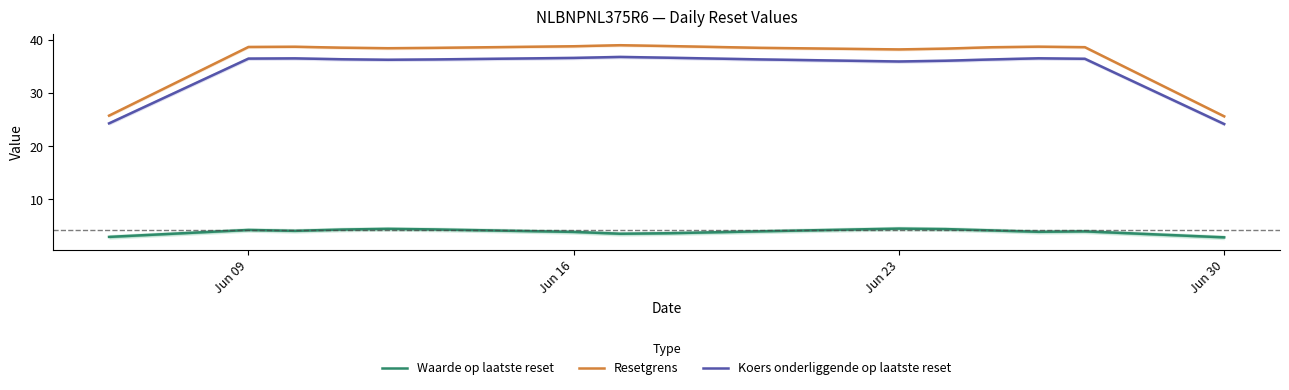

How many distinct data groups are displayed?

3